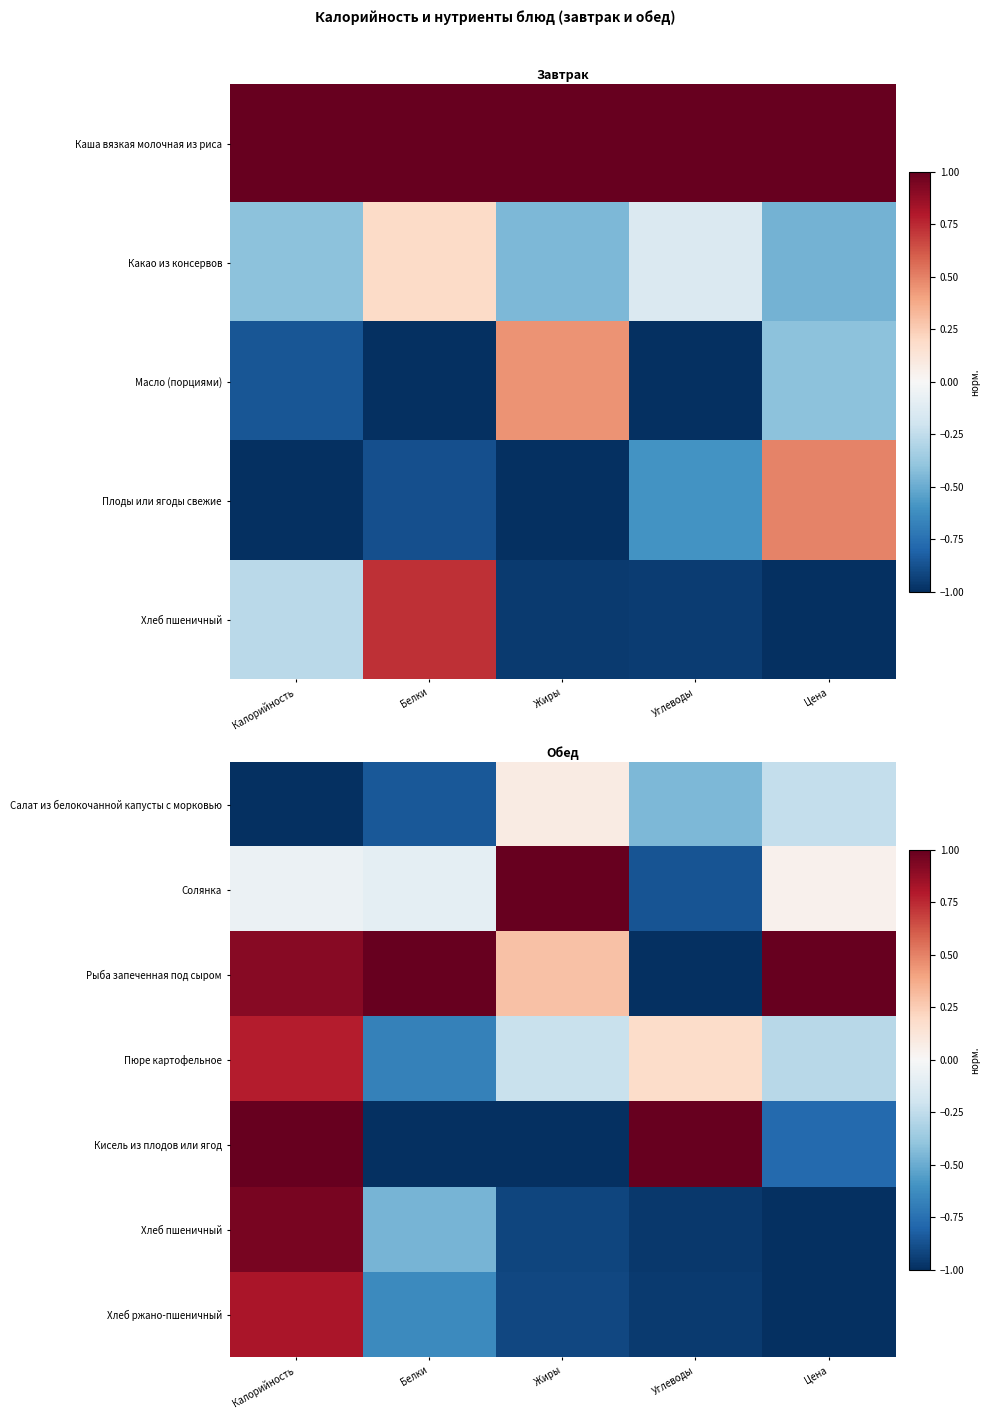

What is the approximate value of Кисель из плодов или ягод at Цена?

-0.8